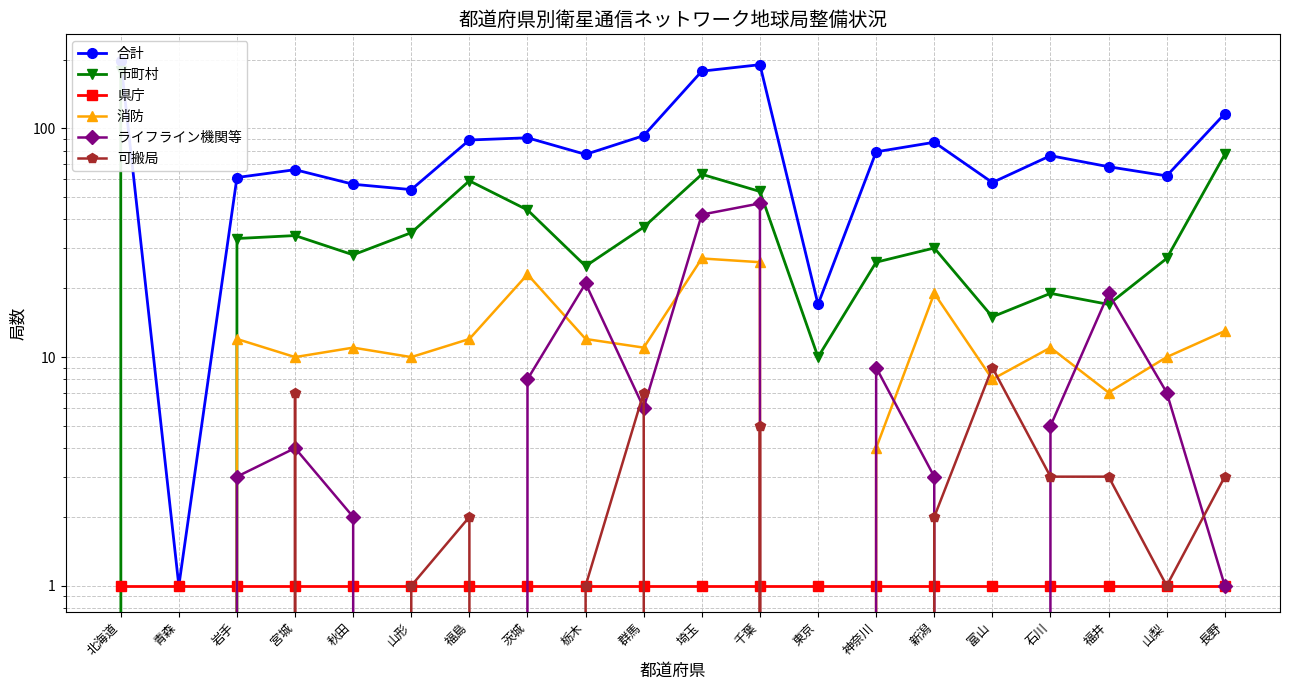

Reading right to left, extract all data points from this chart.

合計: 長野=116	山梨=62	福井=68	石川=76	富山=58	新潟=87	神奈川=79	東京=17	千葉=190	埼玉=178	群馬=93	栃木=77	茨城=91	福島=89	山形=54	秋田=57	宮城=66	岩手=61	青森=1	北海道=198
市町村: 長野=77	山梨=27	福井=17	石川=19	富山=15	新潟=30	神奈川=26	東京=10	千葉=53	埼玉=63	群馬=37	栃木=25	茨城=44	福島=59	山形=35	秋田=28	宮城=34	岩手=33	青森=0	北海道=179
県庁: 長野=1	山梨=1	福井=1	石川=1	富山=1	新潟=1	神奈川=1	東京=1	千葉=1	埼玉=1	群馬=1	栃木=1	茨城=1	福島=1	山形=1	秋田=1	宮城=1	岩手=1	青森=1	北海道=1
消防: 長野=13	山梨=10	福井=7	石川=11	富山=8	新潟=19	神奈川=4	東京=0	千葉=26	埼玉=27	群馬=11	栃木=12	茨城=23	福島=12	山形=10	秋田=11	宮城=10	岩手=12	青森=0	北海道=0
ライフライン機関等: 長野=1	山梨=7	福井=19	石川=5	富山=0	新潟=3	神奈川=9	東京=0	千葉=47	埼玉=42	群馬=6	栃木=21	茨城=8	福島=0	山形=0	秋田=2	宮城=4	岩手=3	青森=0	北海道=0
可搬局: 長野=3	山梨=1	福井=3	石川=3	富山=9	新潟=2	神奈川=0	東京=0	千葉=5	埼玉=0	群馬=7	栃木=1	茨城=0	福島=2	山形=1	秋田=0	宮城=7	岩手=0	青森=0	北海道=0